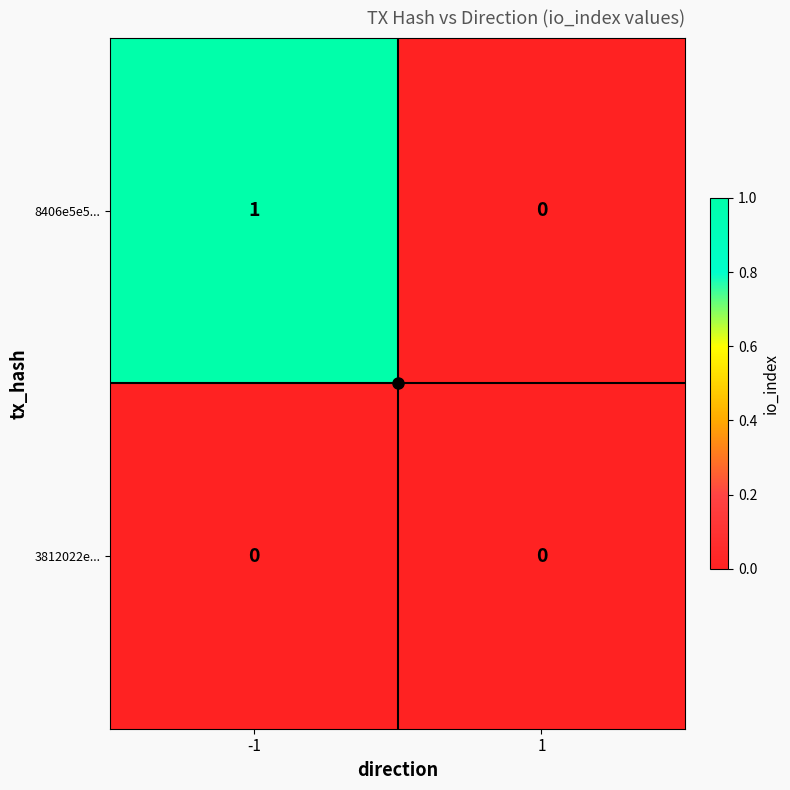

What is the spread (max minus min) of values at -1?

1